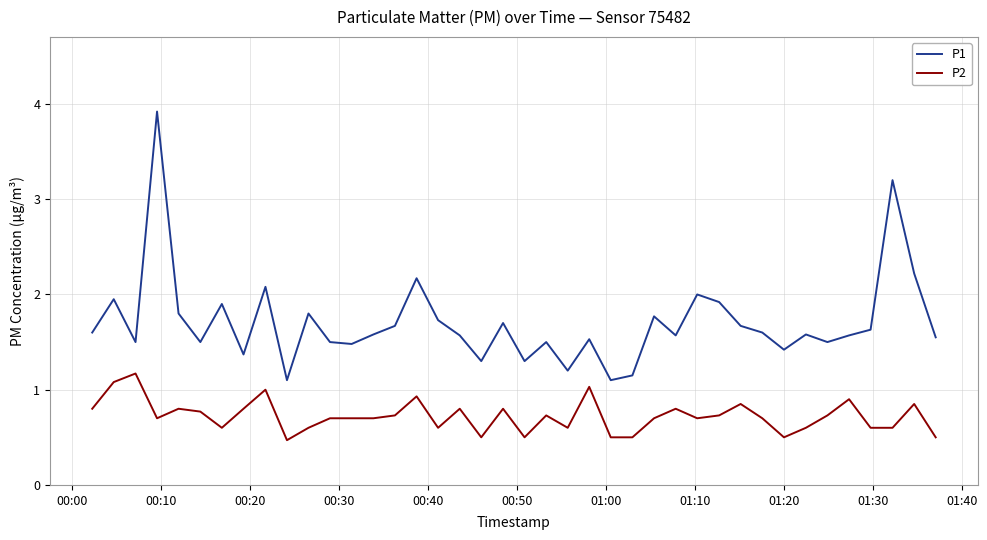

What is the difference between the maximum and minimum values in the P1 series?

2.8